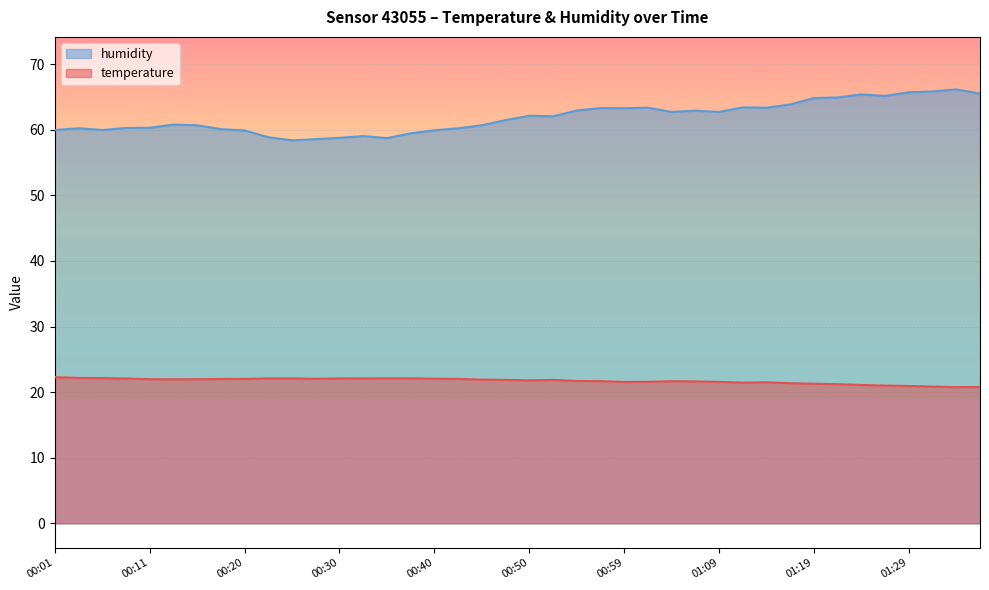

Reading left to right, what are all the values shown in this chart?

temperature: 00:01=22.3	00:03=22.2	00:06=22.1	00:08=22.1	00:11=22.0	00:13=22.0	00:15=22.0	00:18=22.0	00:20=22.0	00:23=22.1	00:25=22.1	00:28=22.0	00:30=22.1	00:33=22.1	00:35=22.1	00:38=22.1	00:40=22.1	00:42=22.0	00:45=21.9	00:47=21.9	00:50=21.8	00:52=21.9	00:55=21.7	00:57=21.7	00:59=21.6	01:02=21.6	01:04=21.7	01:07=21.6	01:09=21.6	01:12=21.5	01:14=21.5	01:17=21.4	01:19=21.3	01:22=21.2	01:24=21.1	01:27=21.0	01:29=20.9	01:31=20.9	01:34=20.8	01:36=20.8
humidity: 00:01=60.0	00:03=60.2	00:06=60.0	00:08=60.3	00:11=60.3	00:13=60.8	00:15=60.7	00:18=60.1	00:20=59.9	00:23=58.9	00:25=58.4	00:28=58.6	00:30=58.8	00:33=59.0	00:35=58.7	00:38=59.5	00:40=59.9	00:42=60.2	00:45=60.7	00:47=61.5	00:50=62.1	00:52=62.0	00:55=62.9	00:57=63.3	00:59=63.3	01:02=63.4	01:04=62.7	01:07=62.9	01:09=62.7	01:12=63.4	01:14=63.4	01:17=63.9	01:19=64.8	01:22=64.9	01:24=65.4	01:27=65.2	01:29=65.7	01:31=65.8	01:34=66.2	01:36=65.5